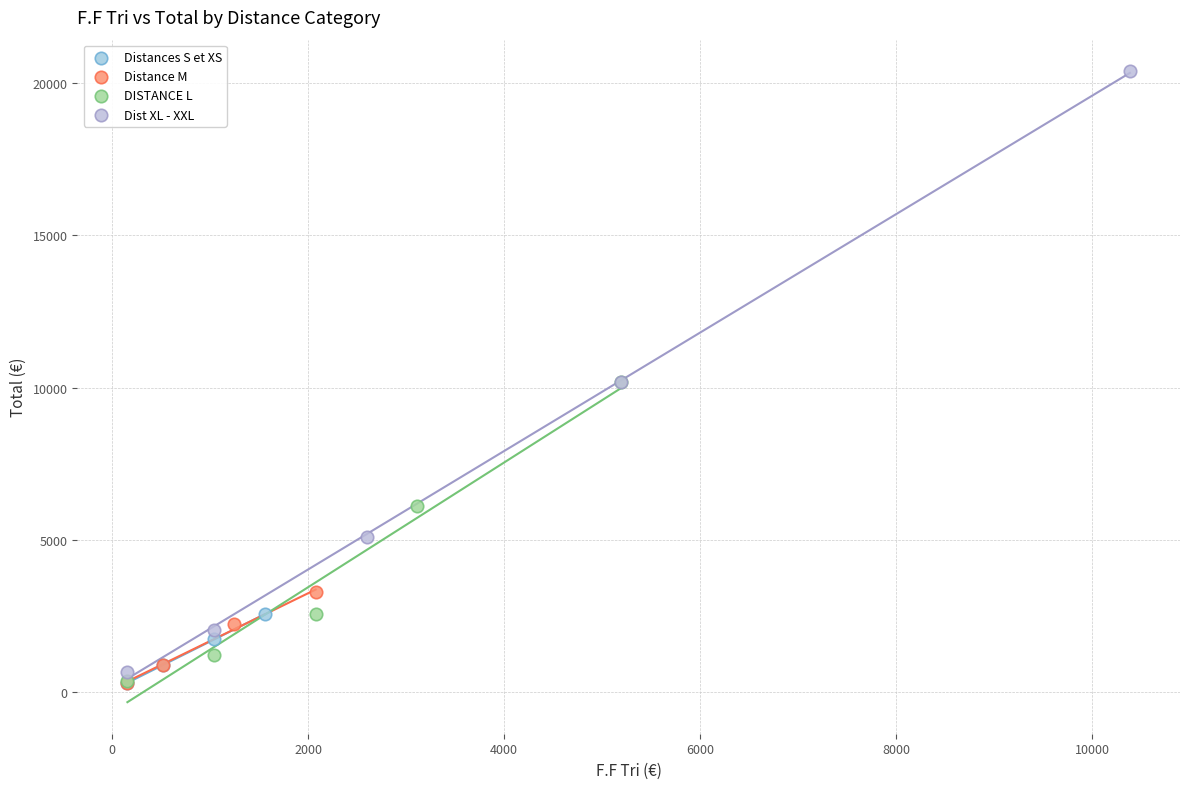

Which series has the largest Y range (max minus min)?

Dist XL - XXL